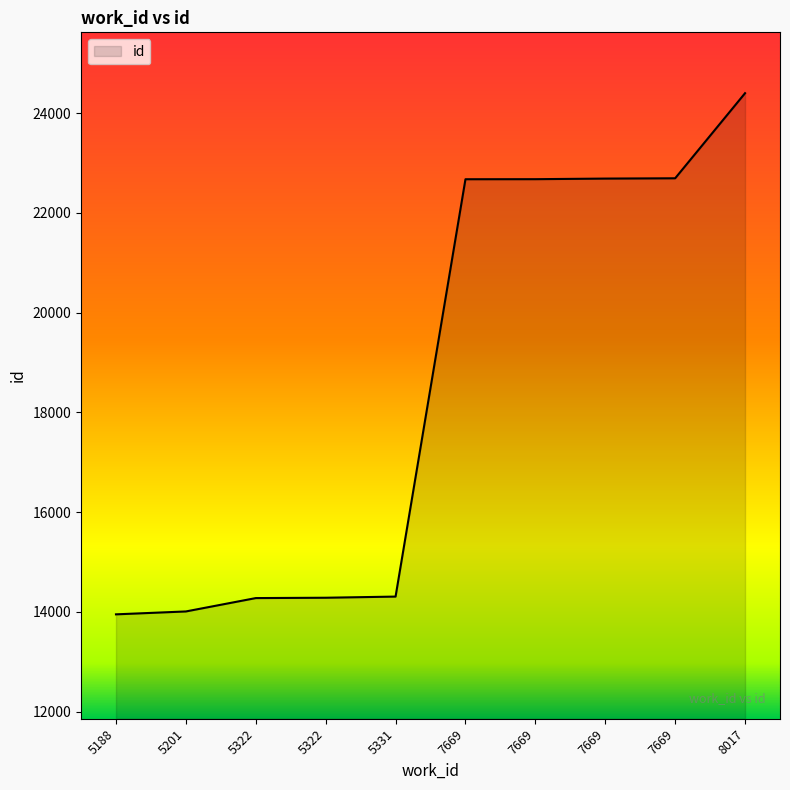

At which label is the value closest to 19175?

7669